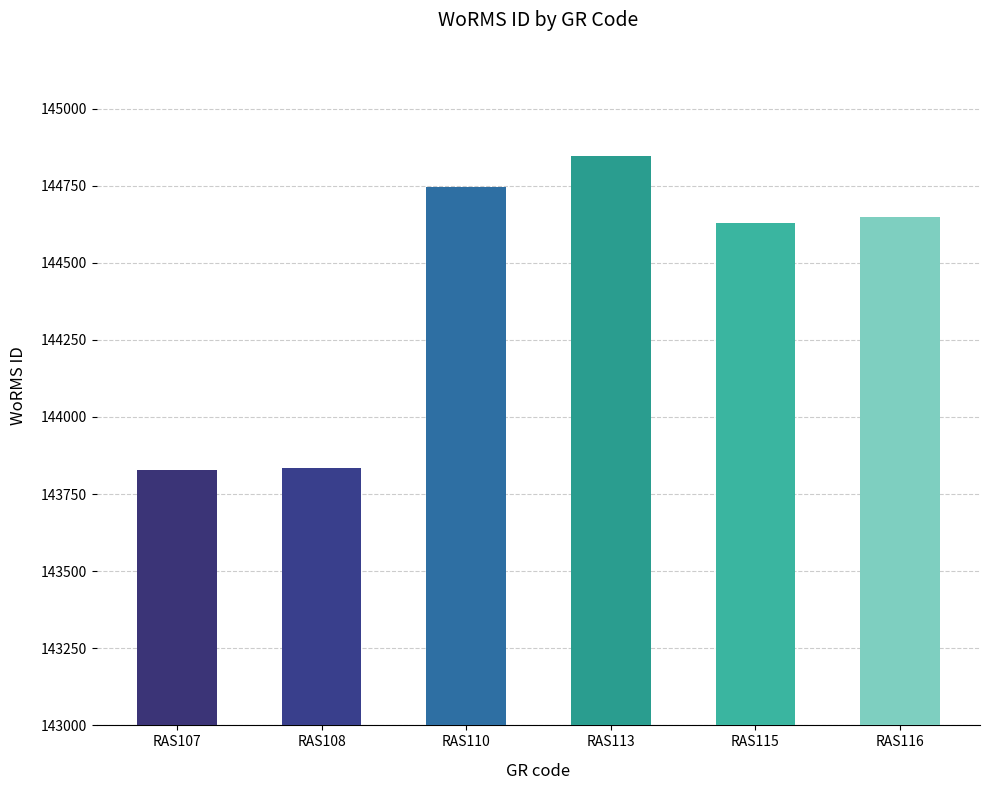

What is the difference between the second highest and second lowest values?

910